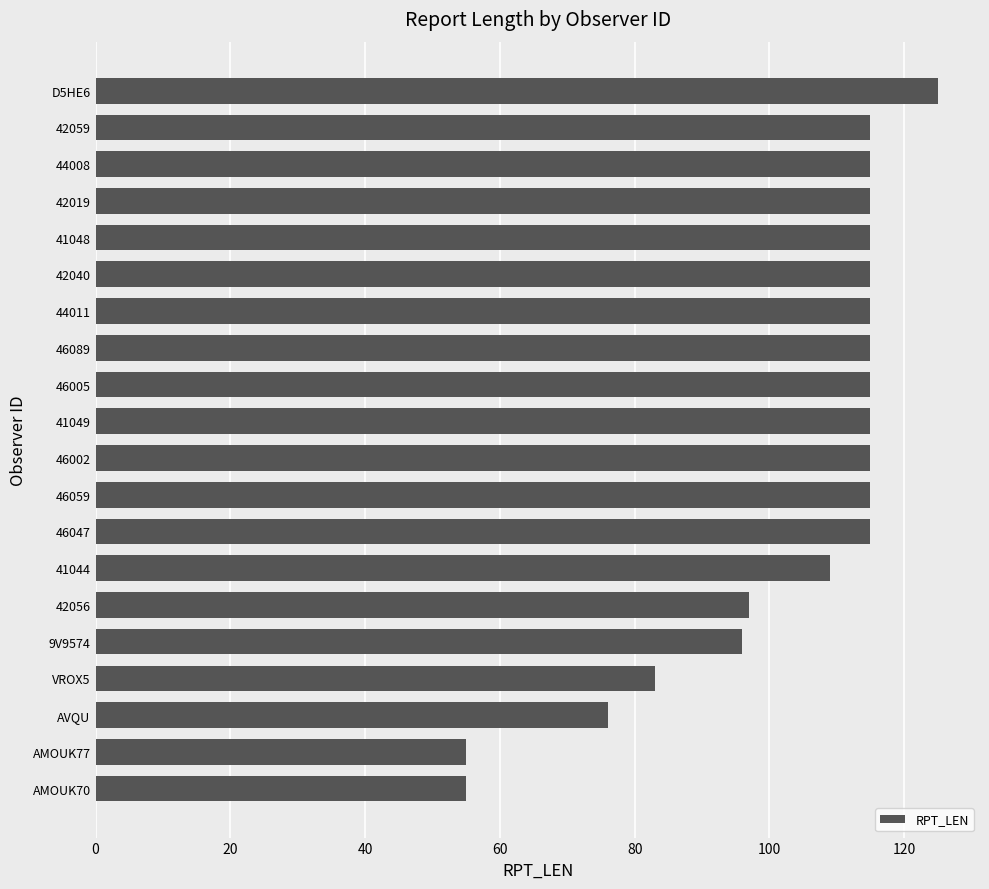

What is the maximum value shown in the chart?

125